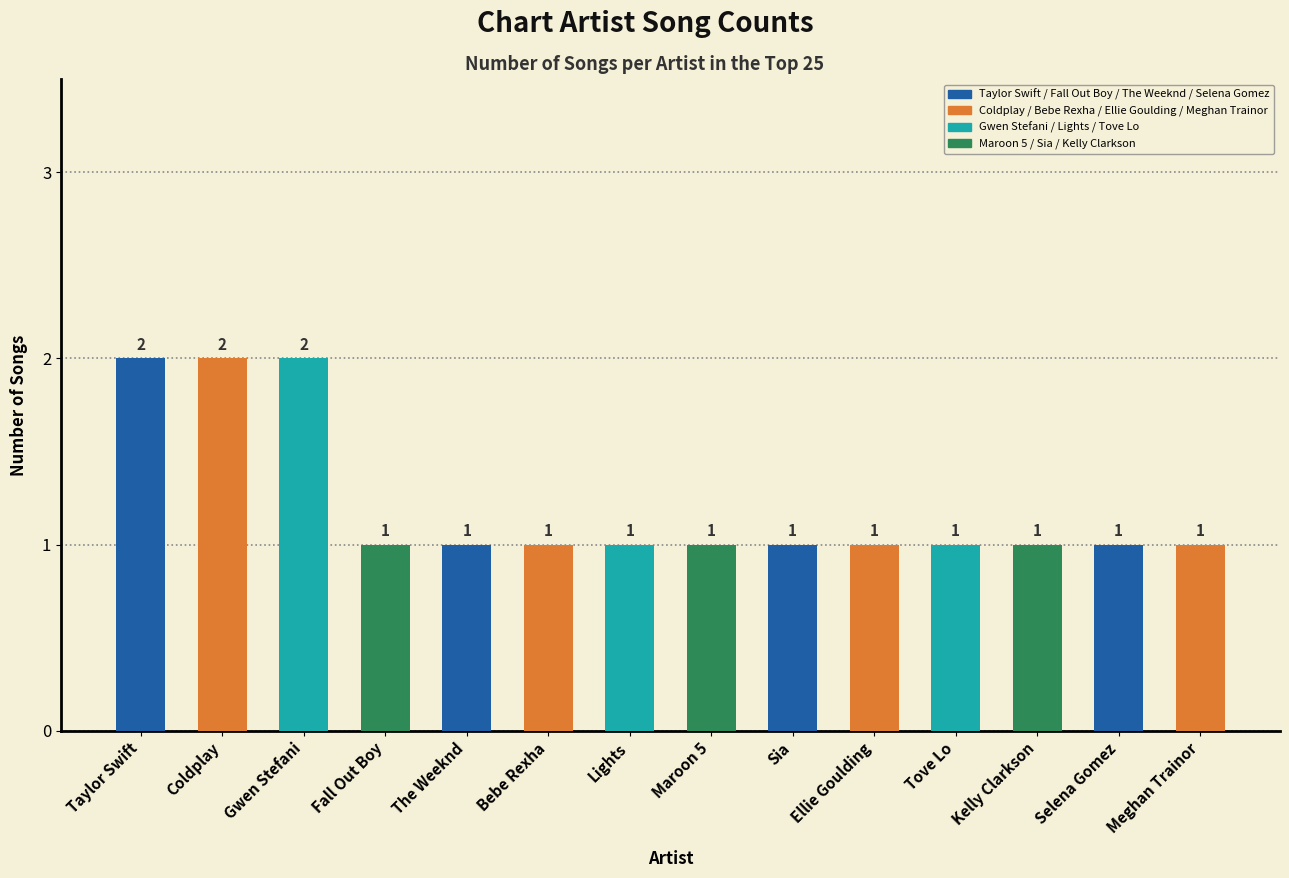

The value at Sia is 1. True or false?

True